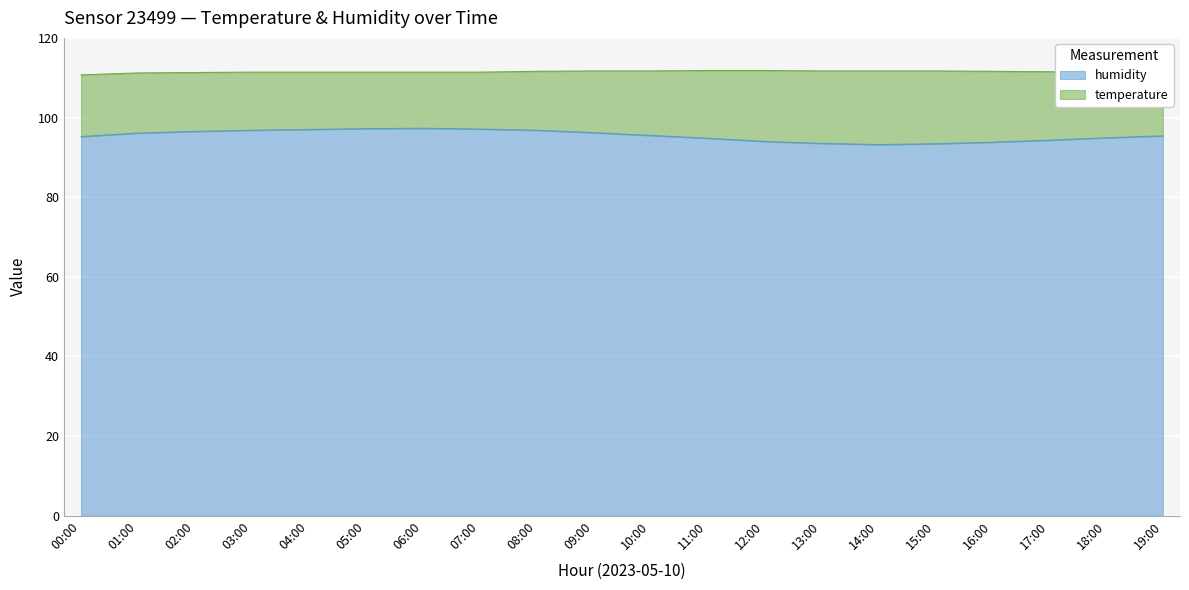

The value of humidity at 01:00 is 55.0. True or false?

False